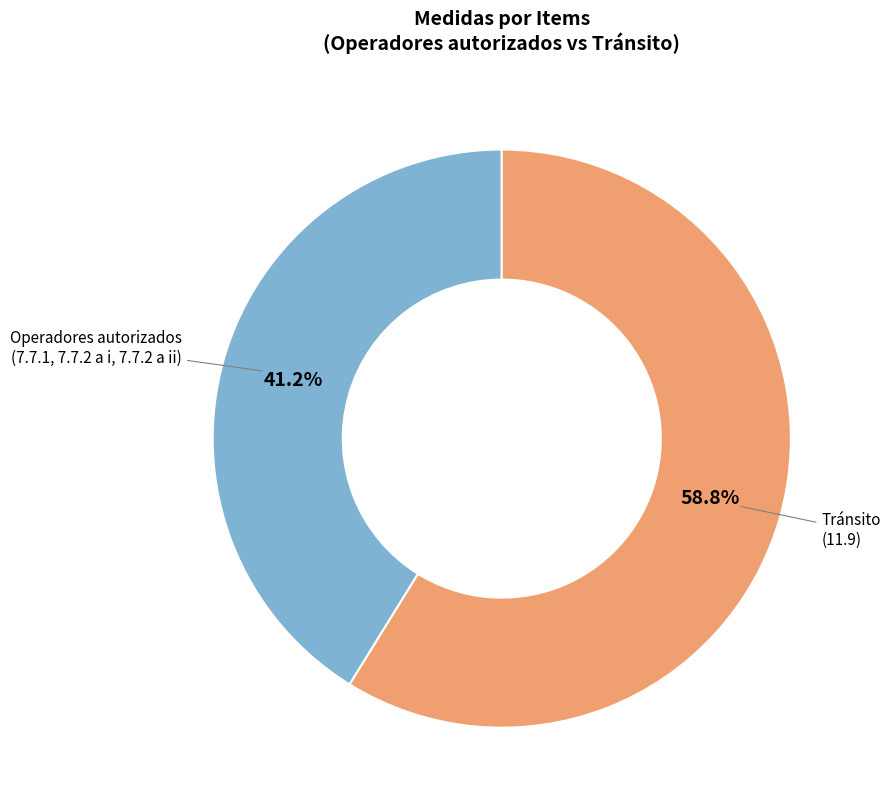

To the nearest percent, what is the difference between the largest and smallest slice percentages?

18%